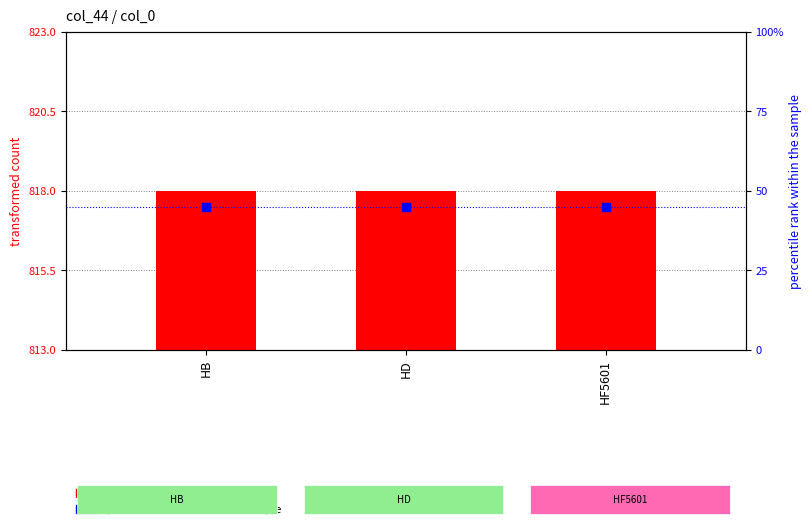

What is the total value across all series at HB?

863